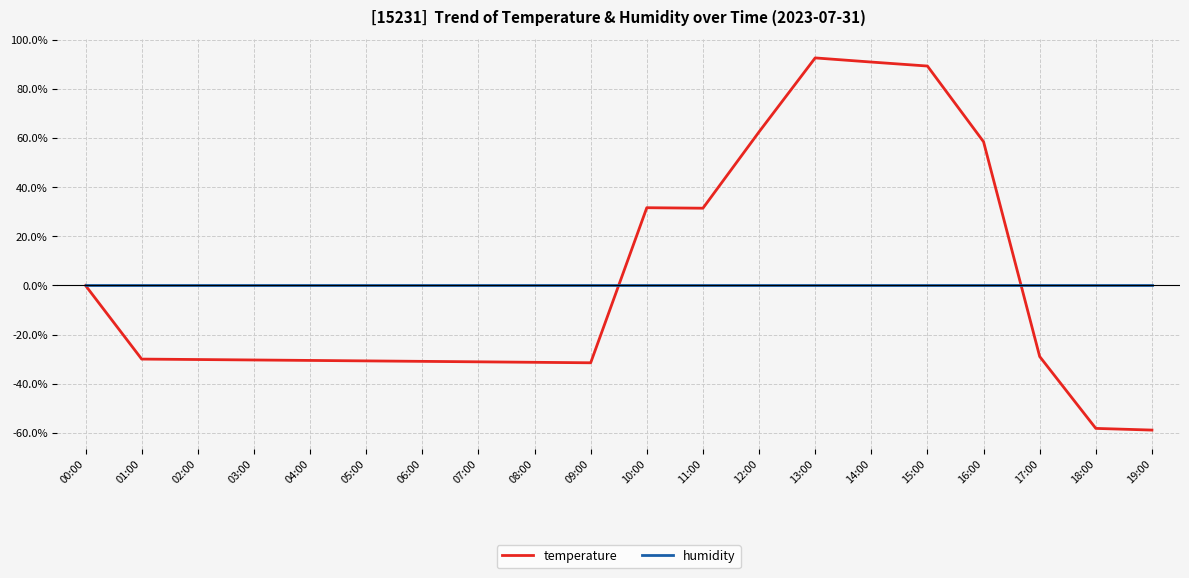

Is the value of humidity at 07:00 greater than the value of temperature at 18:00?

Yes